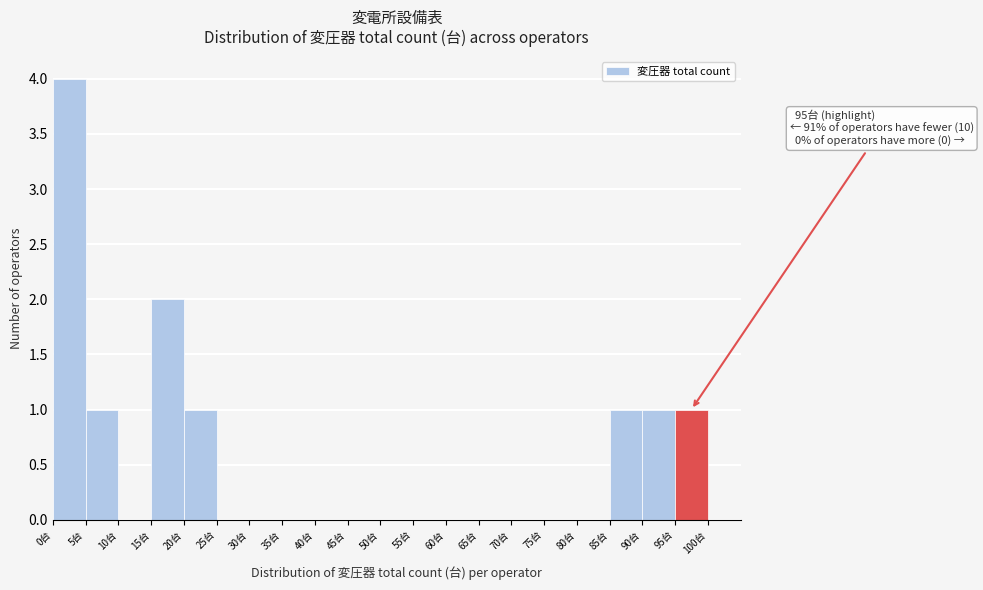

Over which range of the x-axis is the bar tallest?

0 to 5